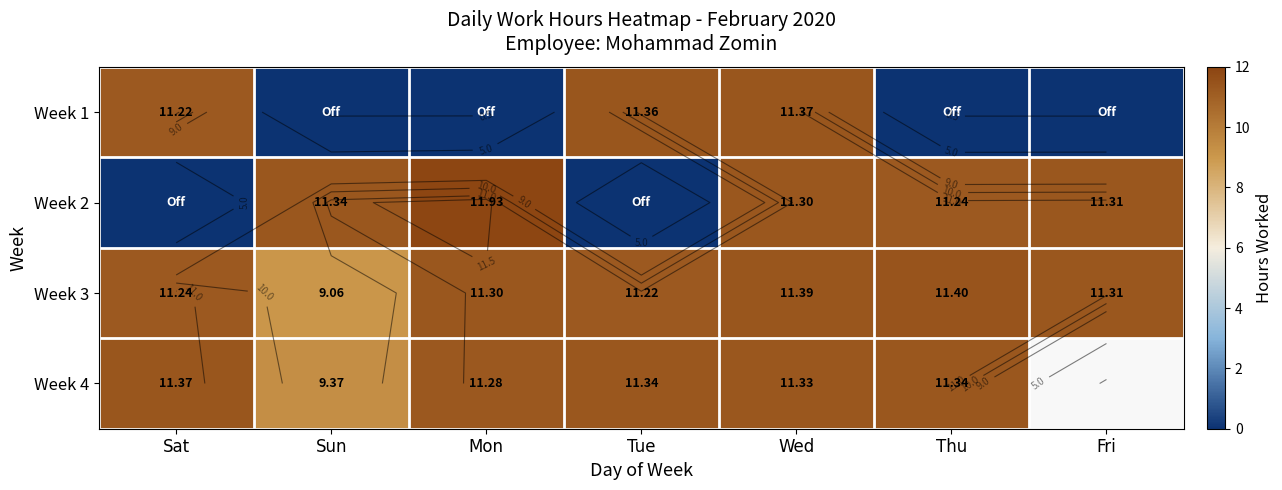

At Thu, list the series in order from largest to smallest.

Week 3, Week 4, Week 2, Week 1